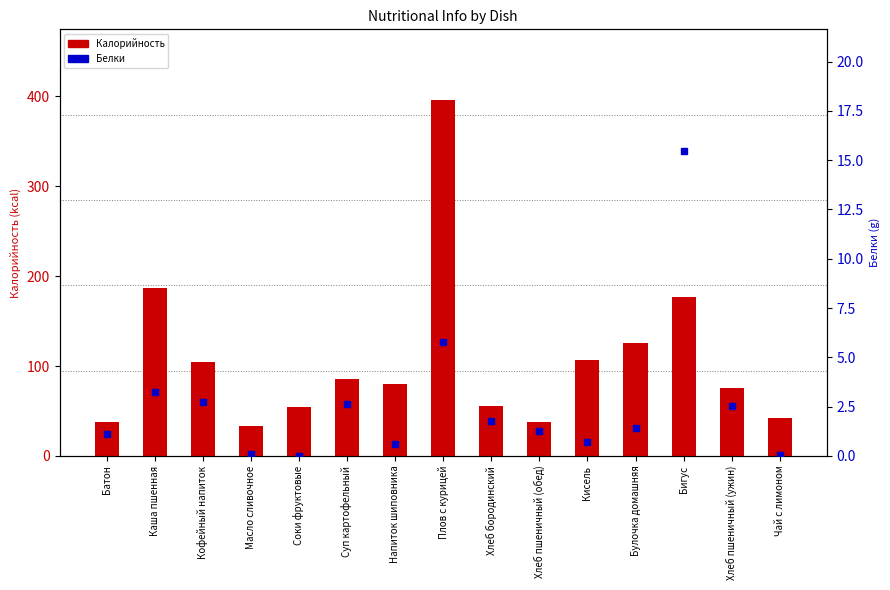

List the labels in order of Белки value, largest first.

Бигус, Плов с курицей, Каша пшенная, Кофейный напиток, Суп картофельный, Хлеб пшеничный (ужин), Хлеб бородинский, Булочка домашняя, Хлеб пшеничный (обед), Батон, Кисель, Напиток шиповника, Масло сливочное, Чай с лимоном, Соки фруктовые